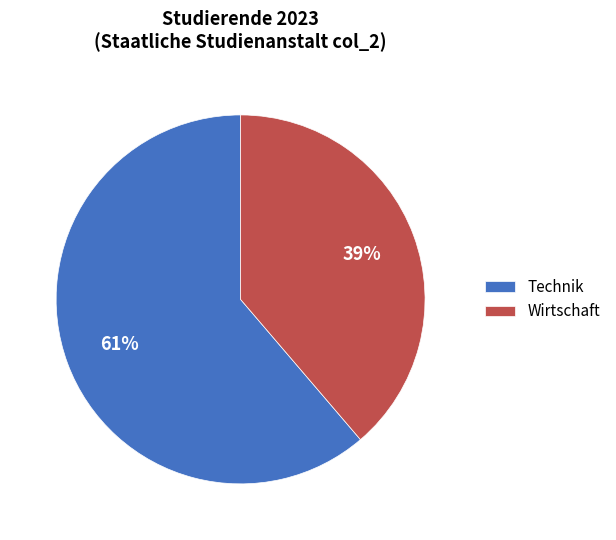

Is the sum of Wirtschaft and Technik greater than half?

Yes